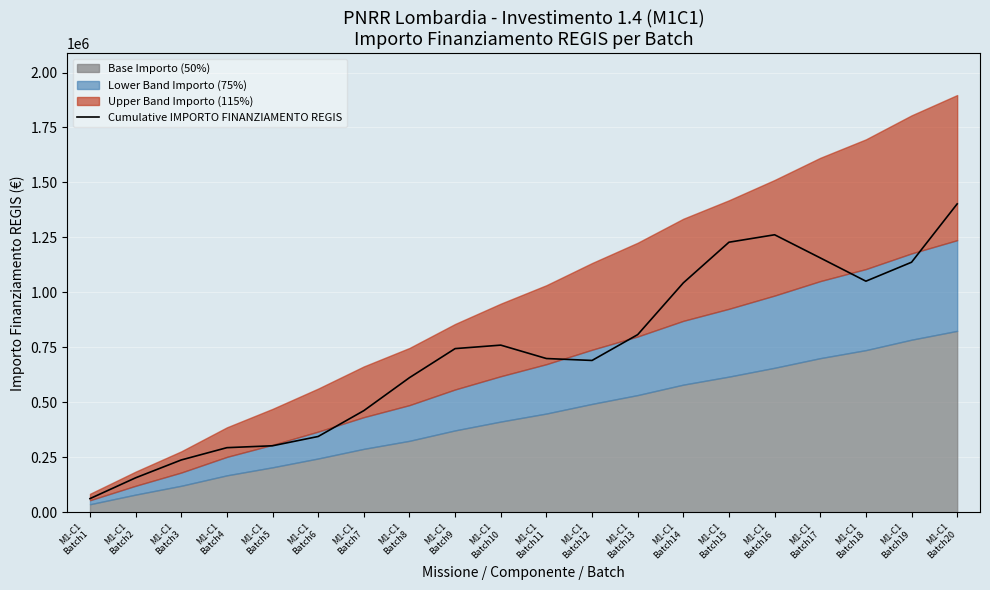

True or false: there are more than 2 points higher than both neighbors.

False